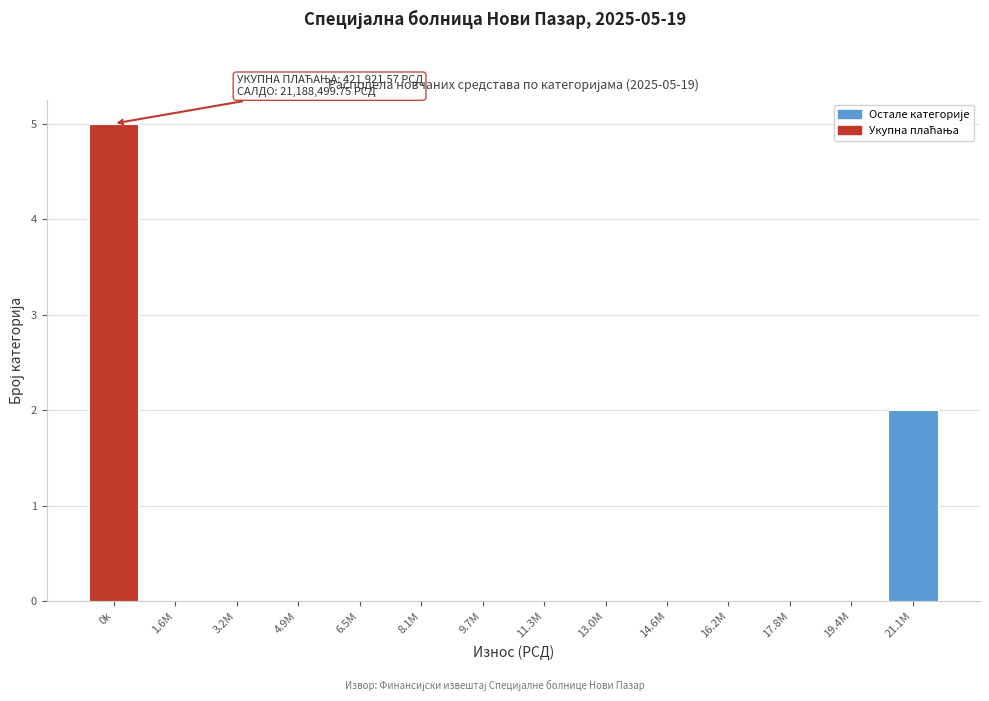

Reading left to right, what are all the values shown in this chart?

0k=5	1.6M=0	3.2M=0	4.9M=0	6.5M=0	8.1M=0	9.7M=0	11.3M=0	13.0M=0	14.6M=0	16.2M=0	17.8M=0	19.4M=0	21.1M=2